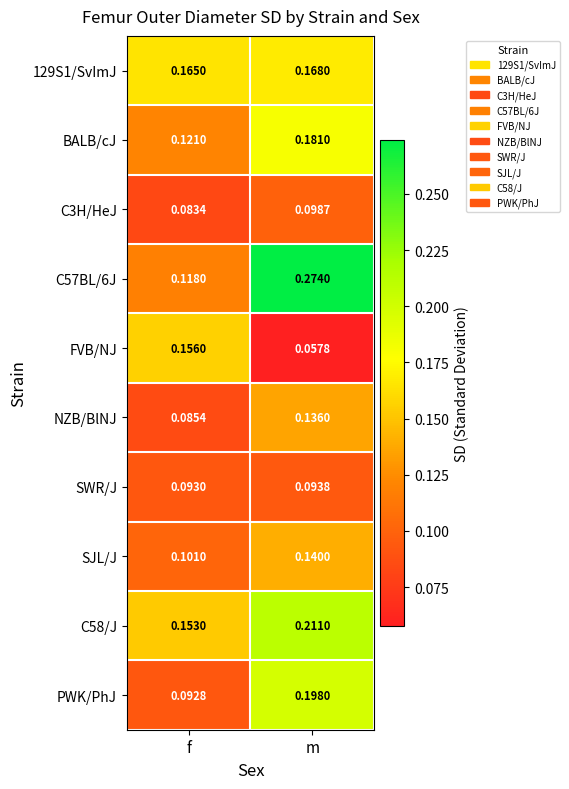

Between f and m, which series saw the biggest shift?

C57BL/6J